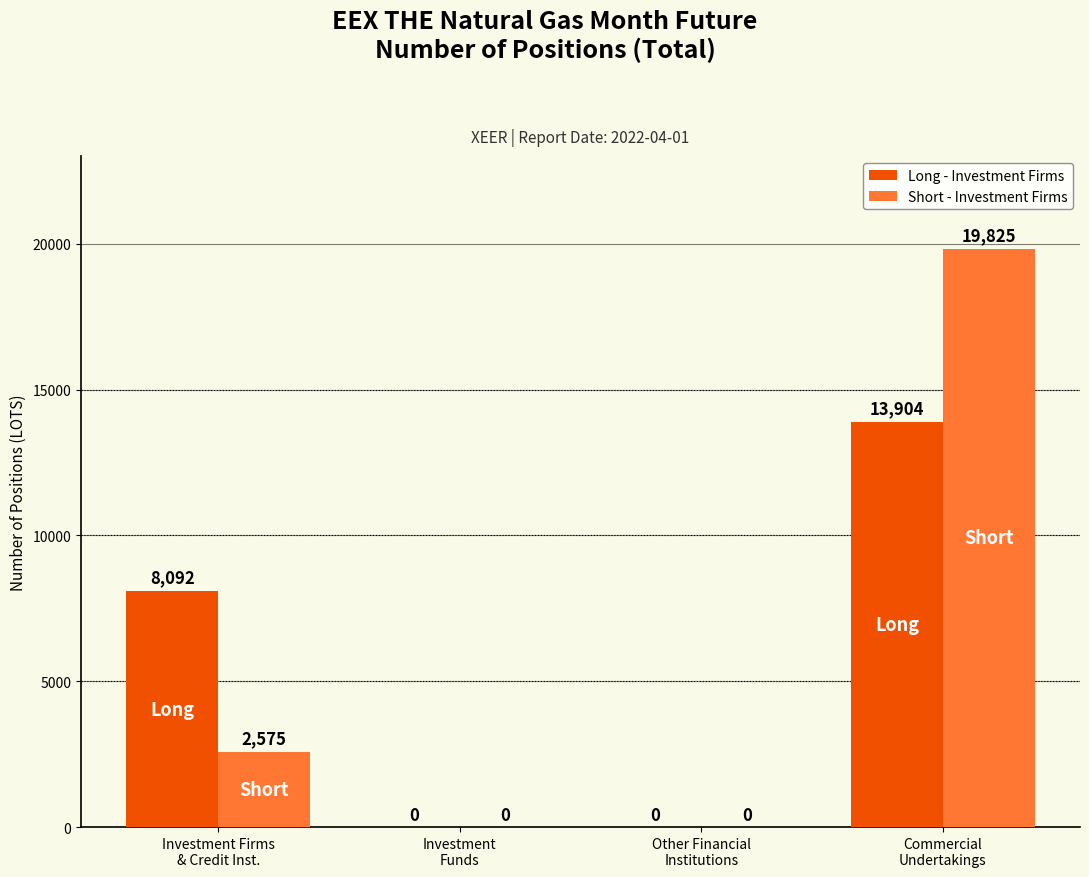

How many groups of bars are there?

4